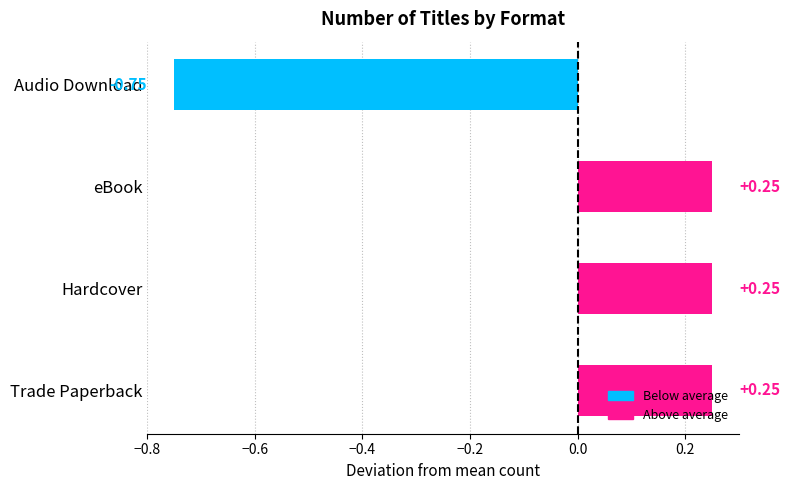

What is the change in value from eBook to Audio Download?

-1.0